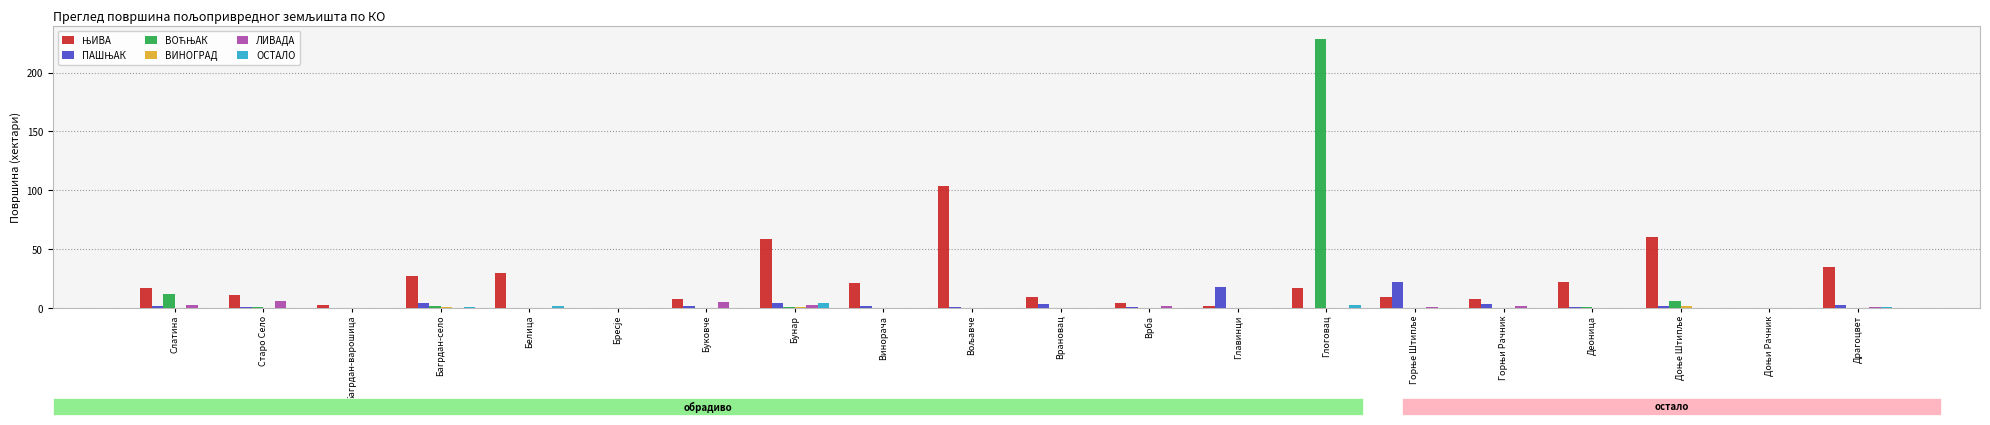

Is it true that ОСТАЛО equals 0.0 at Буковче?

True